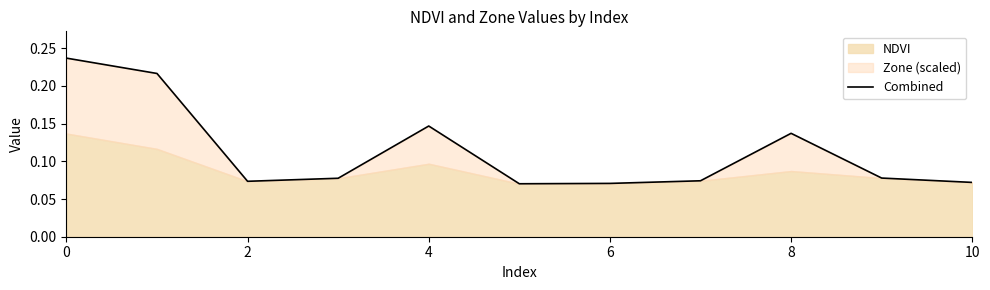

Reading left to right, what are all the values shown in this chart?

0.2	0.2	0.1	0.1	0.1	0.1	0.1	0.1	0.1	0.1	0.1